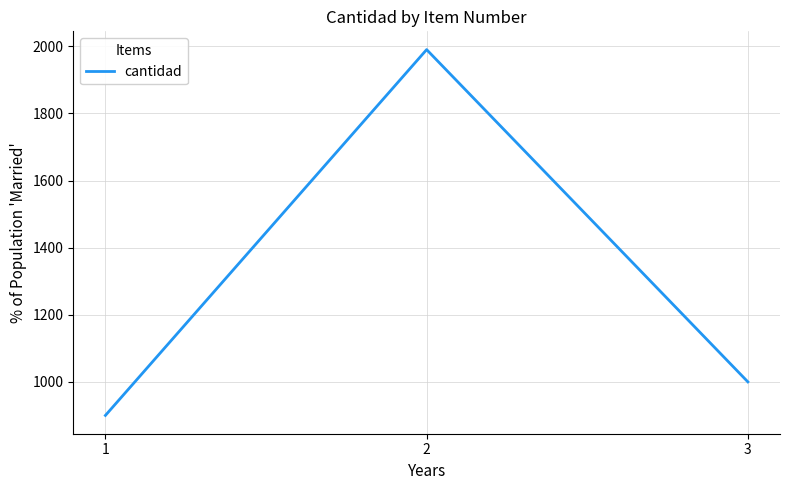

How many lines are shown in the chart?

1